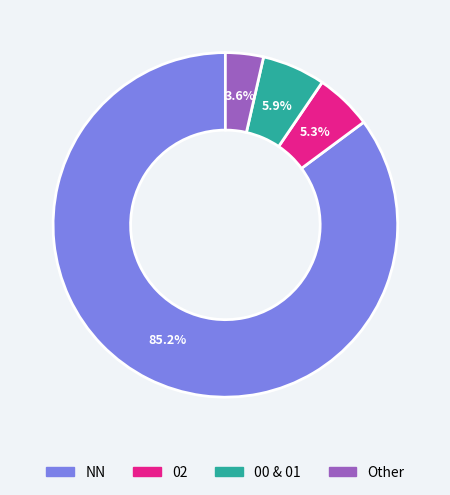

Is there any slice that represents more than half of the pie?

Yes